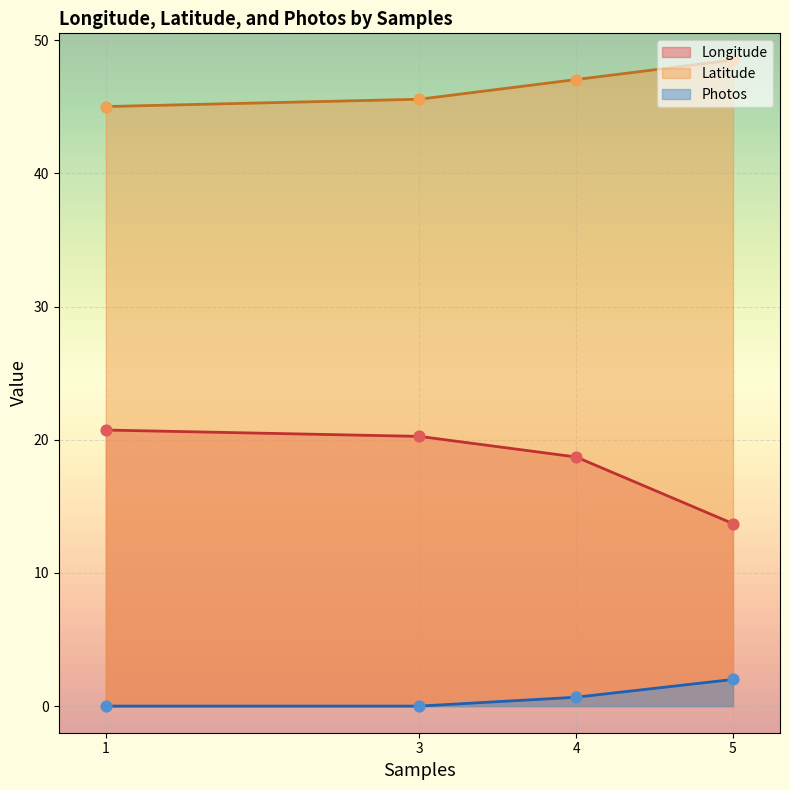

Is the value of Latitude at 5 greater than the value of Longitude at 1?

Yes